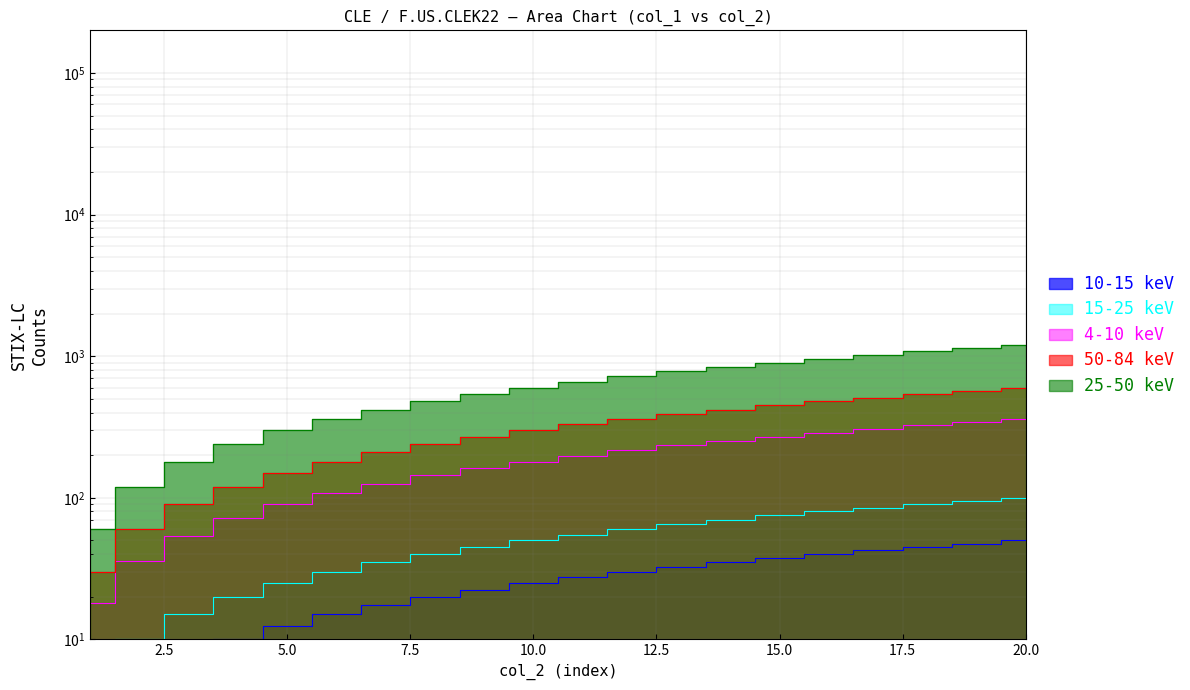

The value at 2 is 5.0. True or false?

True